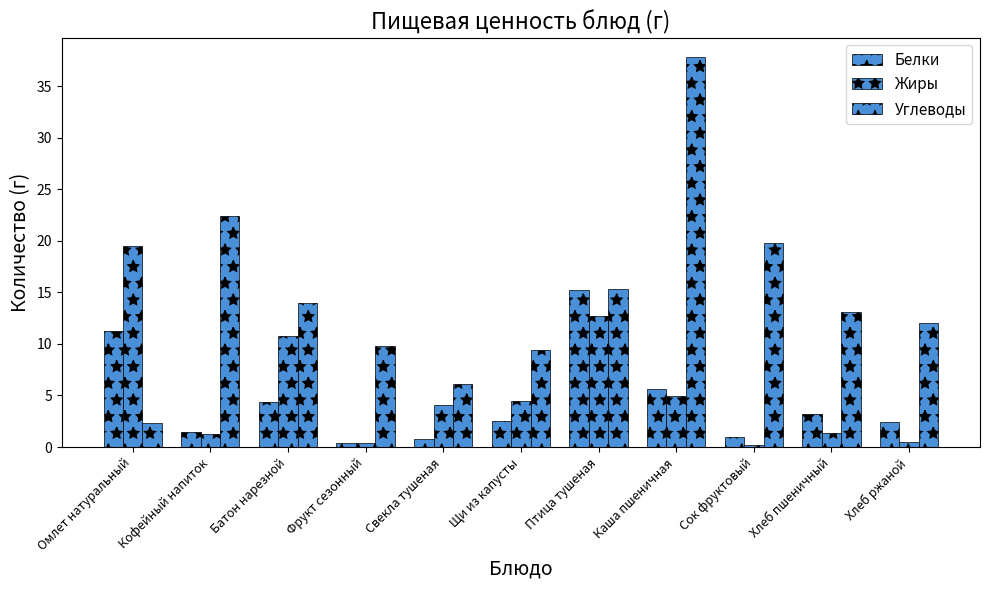

At which label is Углеводы closest to 20?

Сок фруктовый